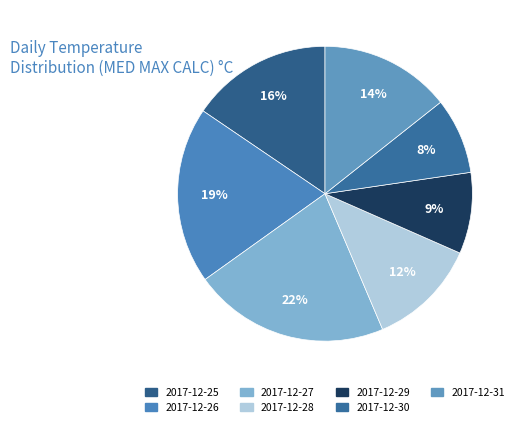

How many segments does this pie chart have?

7